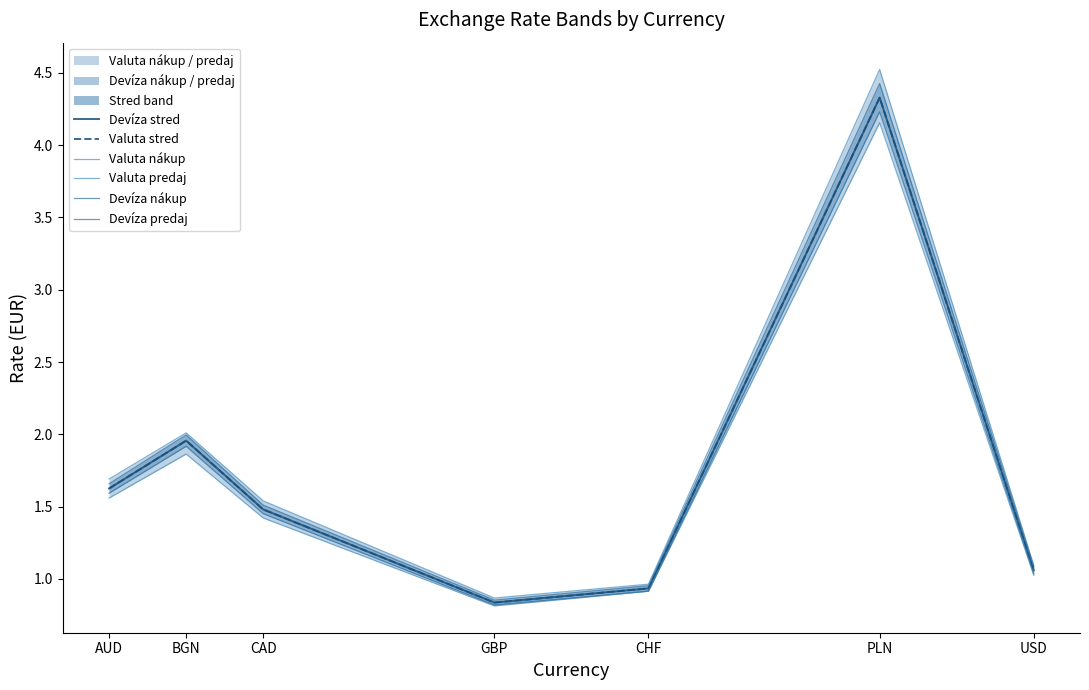

At GBP, list the series in order from smallest to largest.

Valuta predaj, Devíza predaj, Devíza stred, Valuta stred, Devíza nákup, Valuta nákup